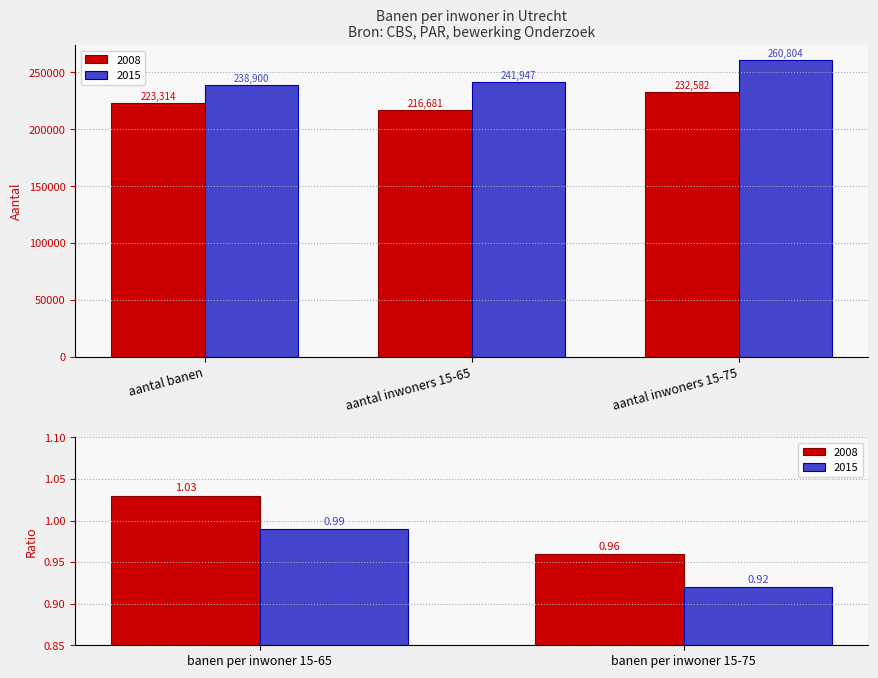

What is the difference between the 2015 values at aantal banen and aantal inwoners 15-75?

21904.0